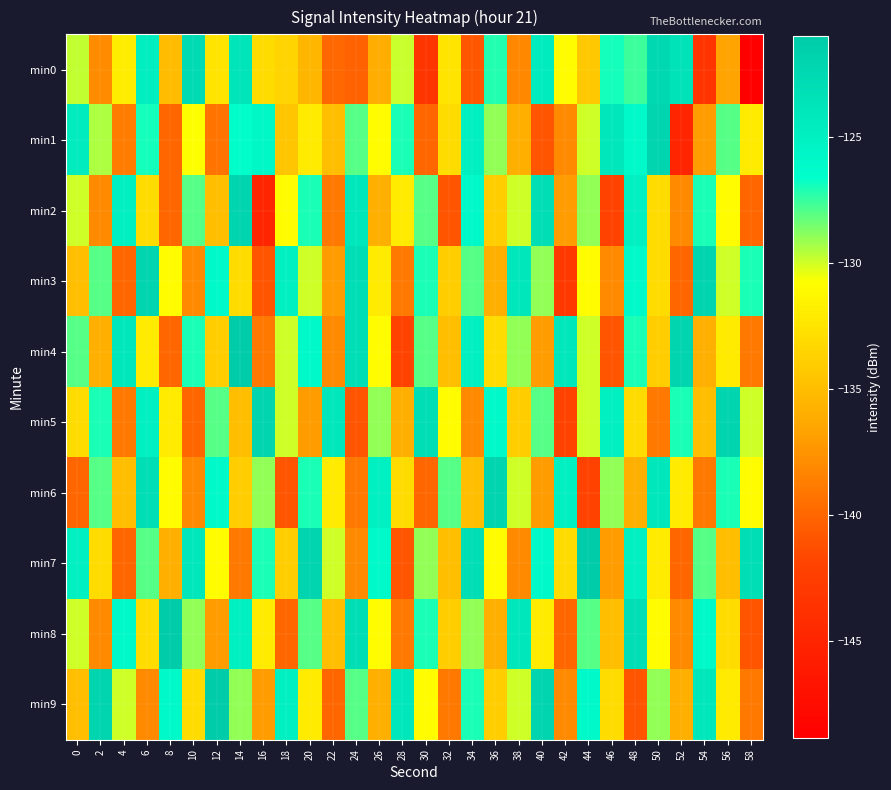

Rank the series at 32 from lowest to highest value.

min2, min9, min4, min7, min3, min8, min1, min0, min5, min6